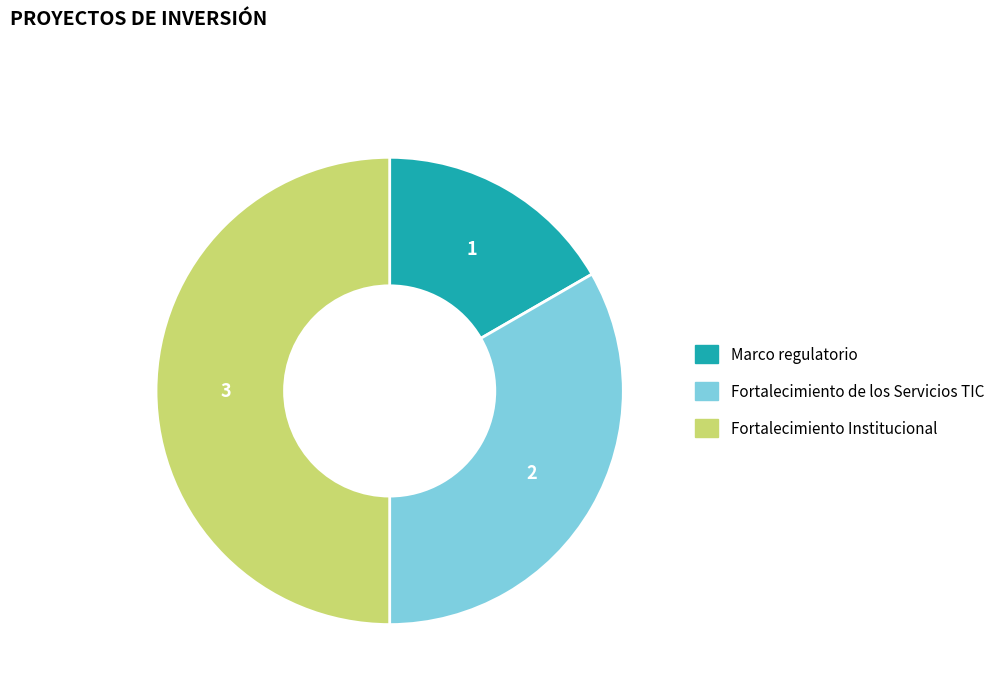

What is the ratio of the value at Marco regulatorio to the value at Fortalecimiento Institucional?

0.3